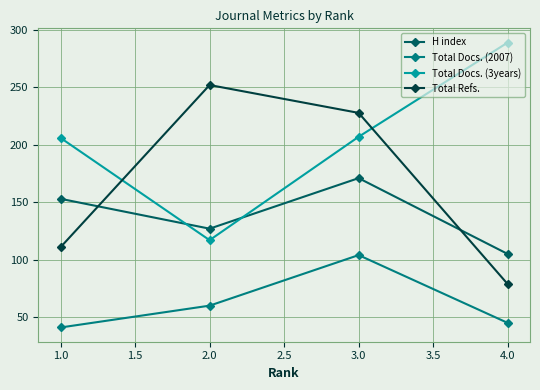

What is the maximum value for Total Refs.?

252.1